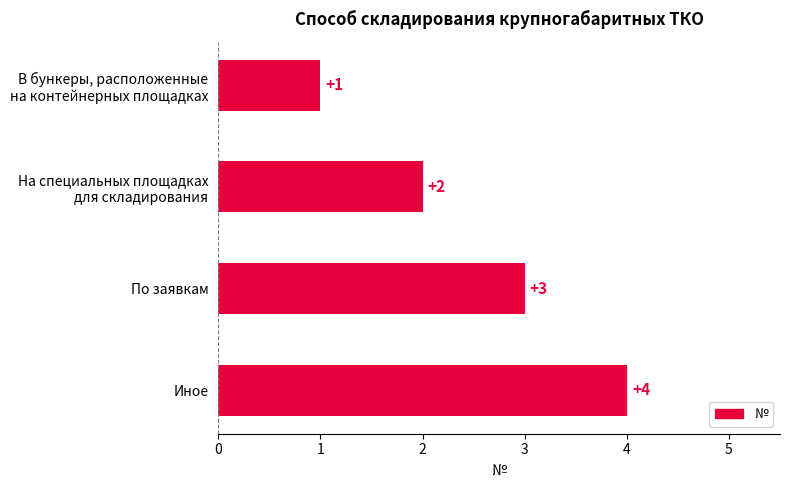

What is the difference between the maximum and minimum values?

3